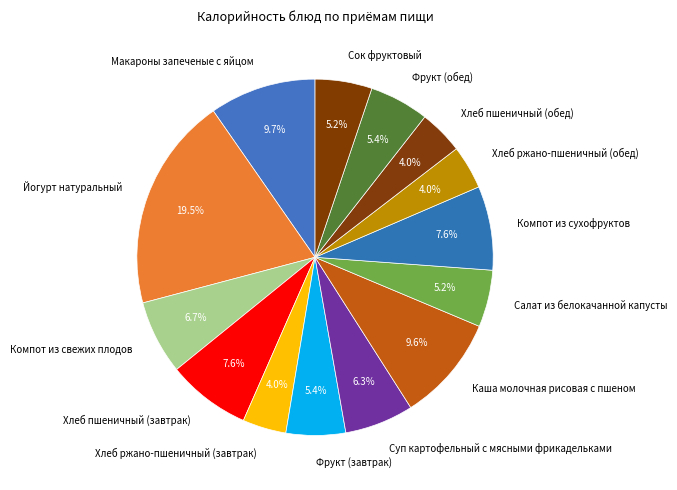

To the nearest percent, what is the average slice percentage?

7%